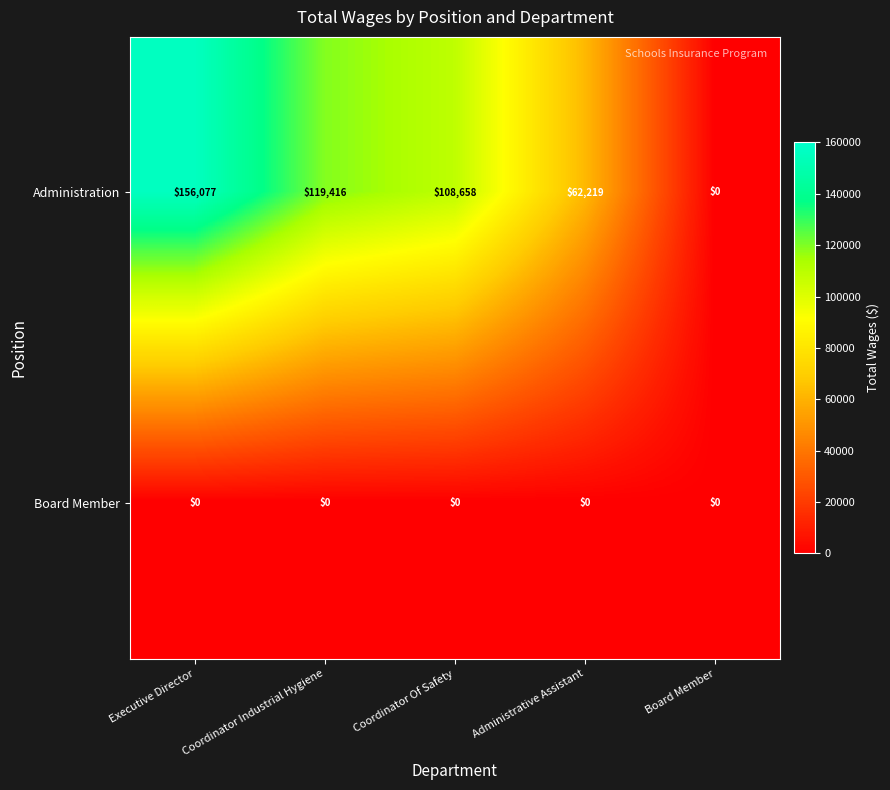

Is the value of Administration at Executive Director greater than the value of Board Member at Coordinator Of Safety?

Yes